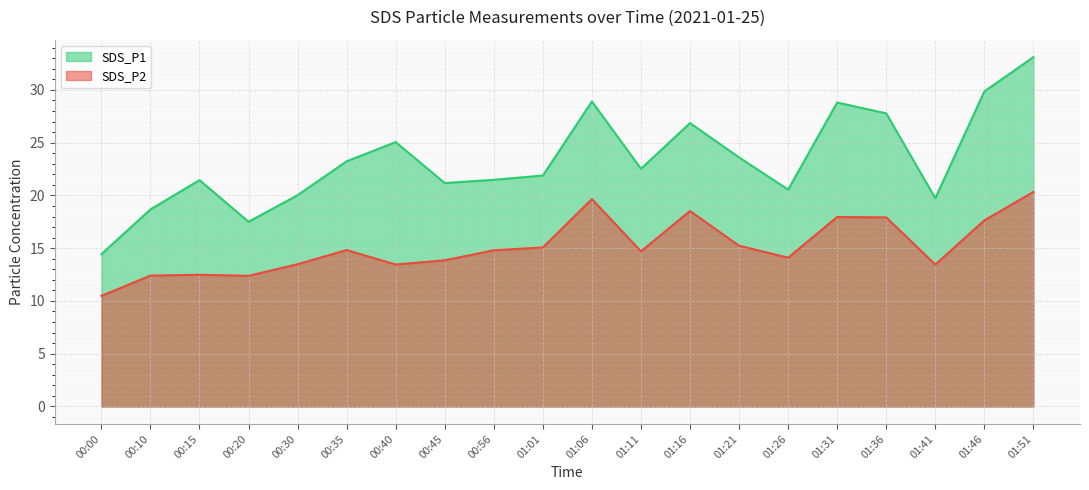

What position from the left is 01:41?

18